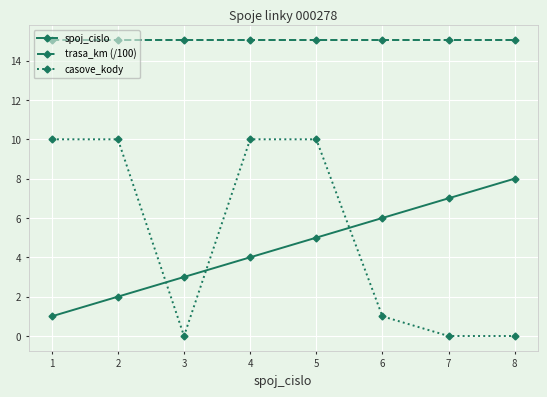

At which label is casove_kody closest to 5?

6